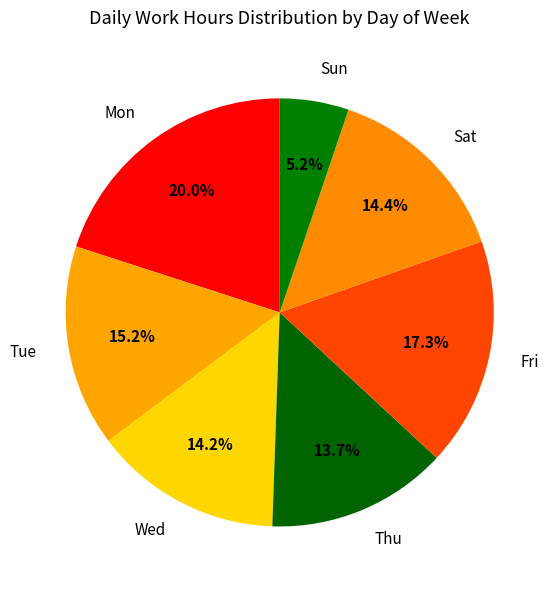

What is the smallest slice in the pie chart?

Sun